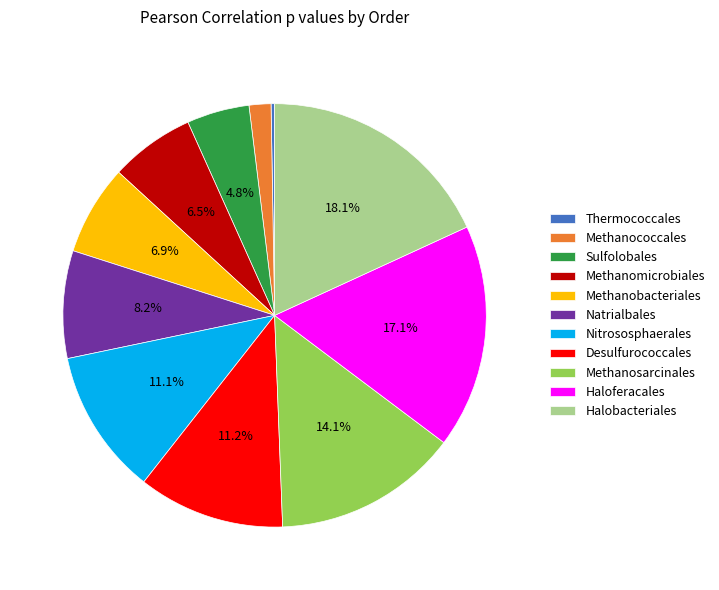

Which category has the biggest portion of the pie?

Halobacteriales